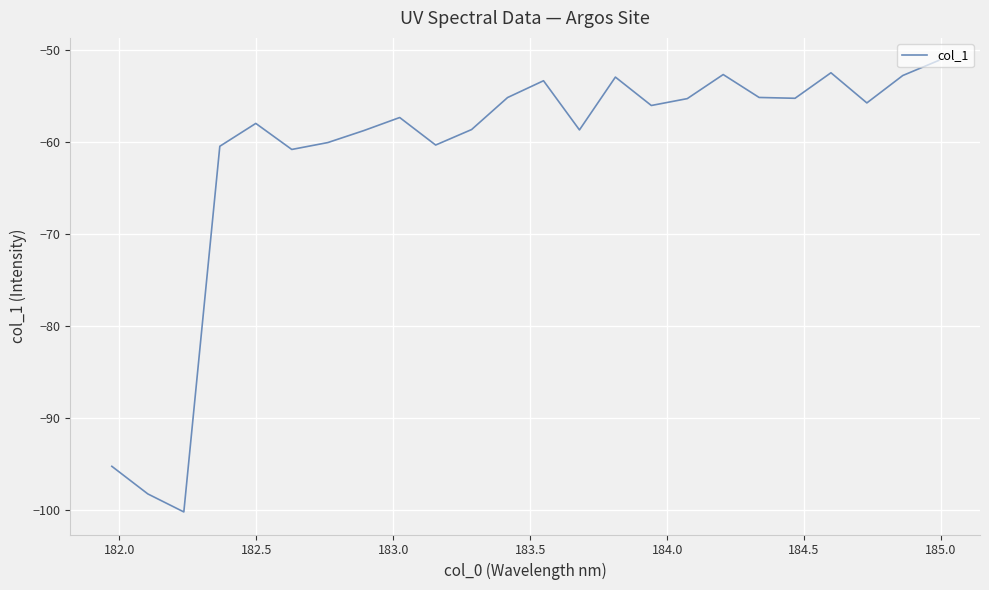

How many interior local peaks (higher than both neighbors) does the data have?

6